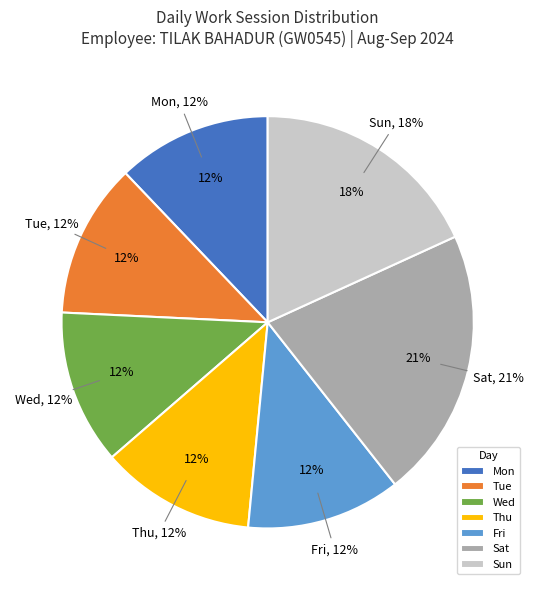

Which slice is the largest?

Sat